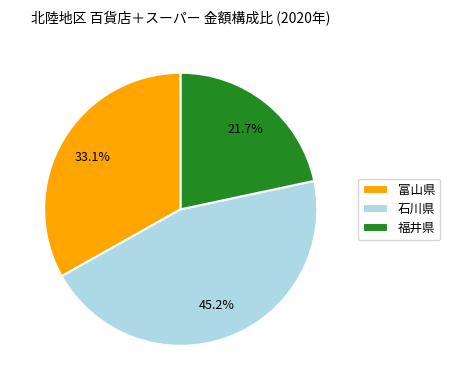

Rank the categories by value from highest to lowest.

石川県, 富山県, 福井県